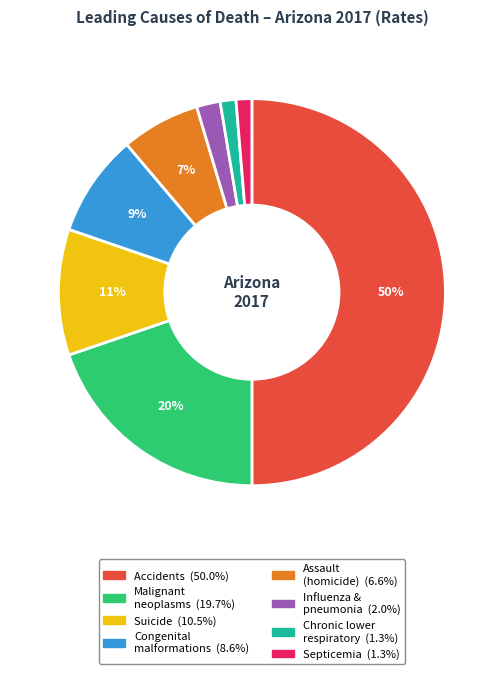

To the nearest percent, what is the difference between the largest and smallest slice percentages?

49%